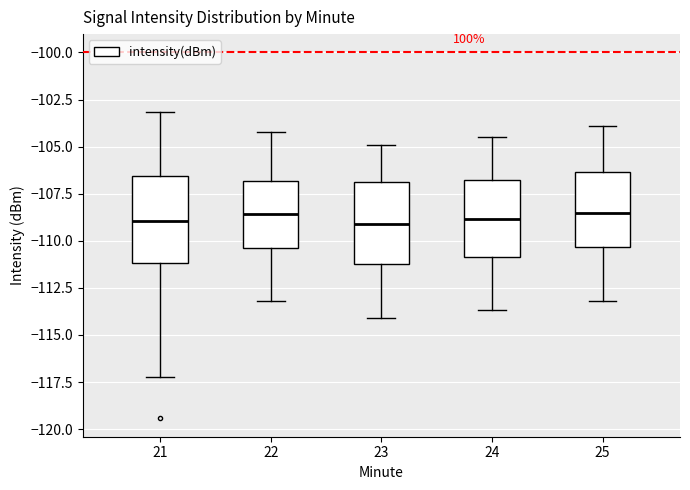

Reading left to right, read every box against the y-axis: the position of its median line, the range the box covers, and the ends of its whiskers. The values are not printed on the chart, so give them approximately, as read against the axis.

21: median -109.0, box -111.0 to -106.5, whiskers -117.0 to -103.0
22: median -108.5, box -110.5 to -107.0, whiskers -113.0 to -104.0
23: median -109.0, box -111.0 to -107.0, whiskers -114.0 to -105.0
24: median -109.0, box -111.0 to -107.0, whiskers -113.5 to -104.5
25: median -108.5, box -110.5 to -106.5, whiskers -113.0 to -104.0